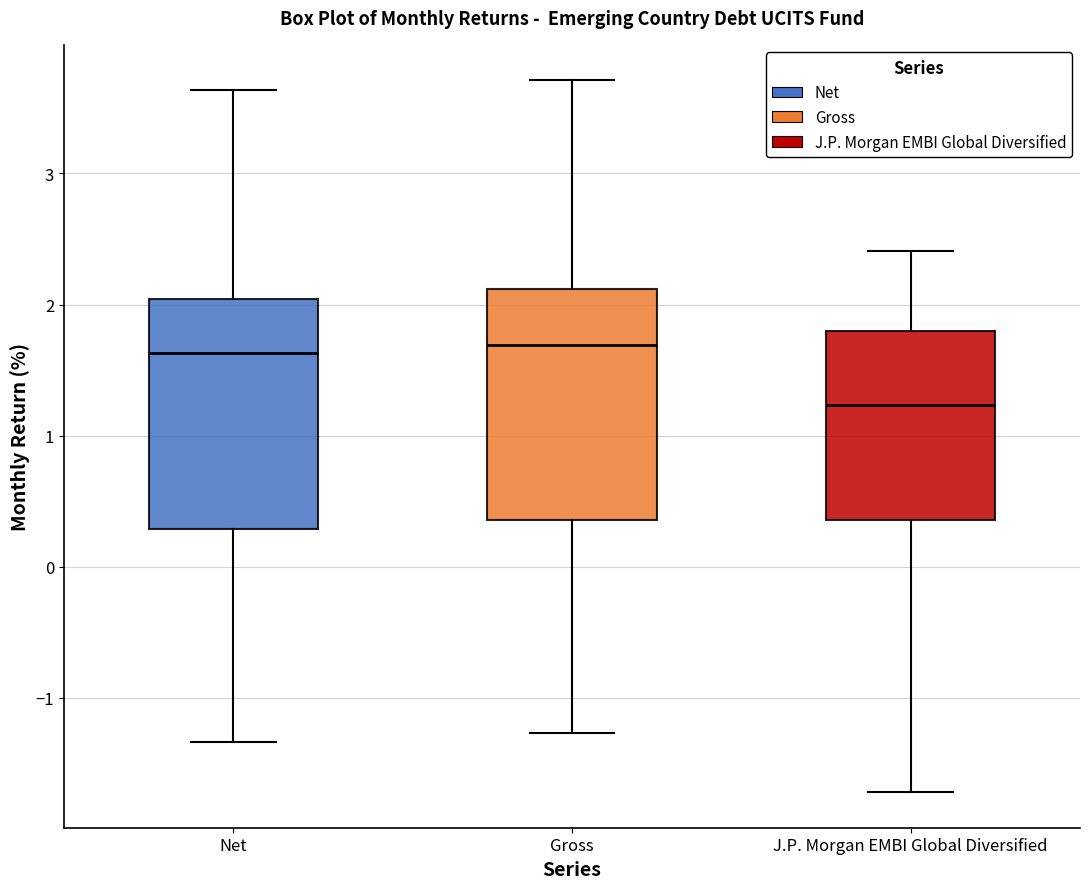

Where is the lower edge of the box for Gross on the y-axis? The values are not printed on the chart, so give them approximately, as read against the axis.

0.4